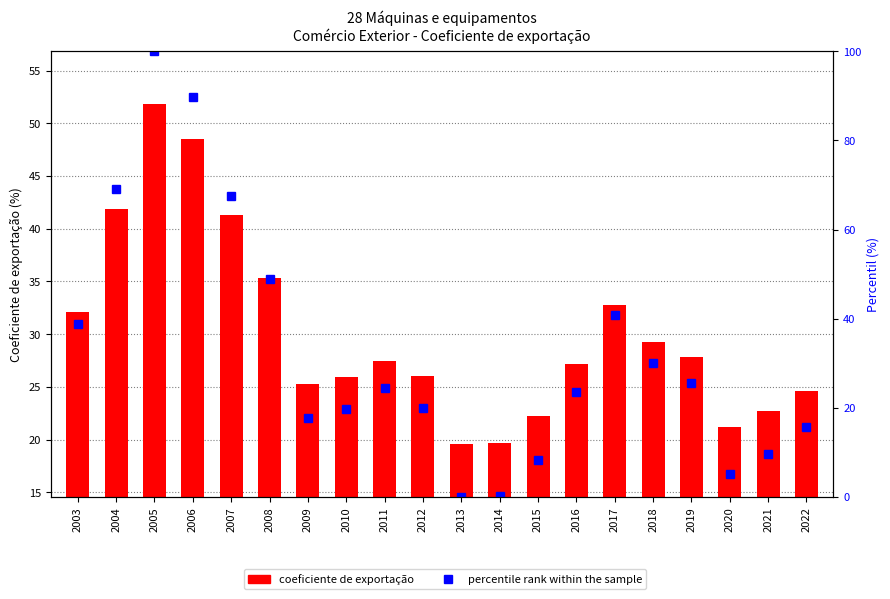

What is the total value across all series at 2005?

151.8